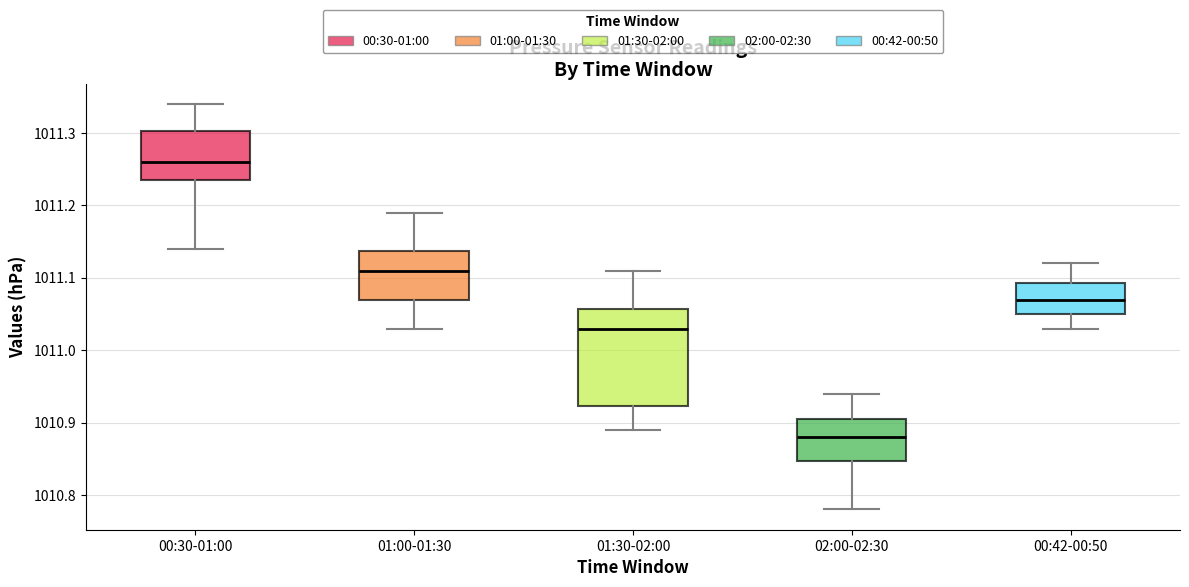

Reading left to right, transcribe this box plot: for each box, give where its median line is, the range the box spans, and where its two whiskers end, as read against the y-axis. The values are not printed on the chart, so give them approximately, as read against the axis.

00:30-01:00: median 1011.26, box 1011.24 to 1011.30, whiskers 1011.14 to 1011.34
01:00-01:30: median 1011.11, box 1011.07 to 1011.14, whiskers 1011.03 to 1011.19
01:30-02:00: median 1011.03, box 1010.92 to 1011.06, whiskers 1010.89 to 1011.11
02:00-02:30: median 1010.88, box 1010.85 to 1010.91, whiskers 1010.78 to 1010.94
00:42-00:50: median 1011.07, box 1011.05 to 1011.09, whiskers 1011.03 to 1011.12